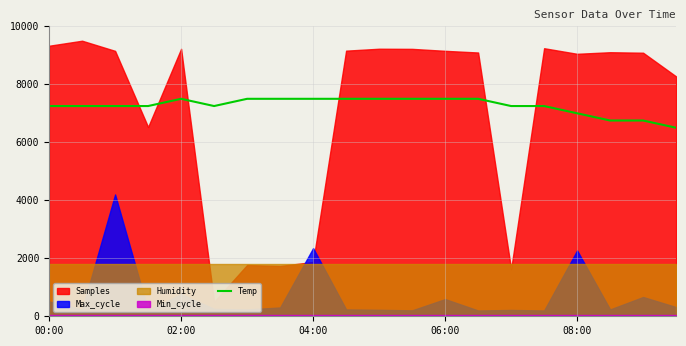

What is the minimum value for Temp?

6500.0